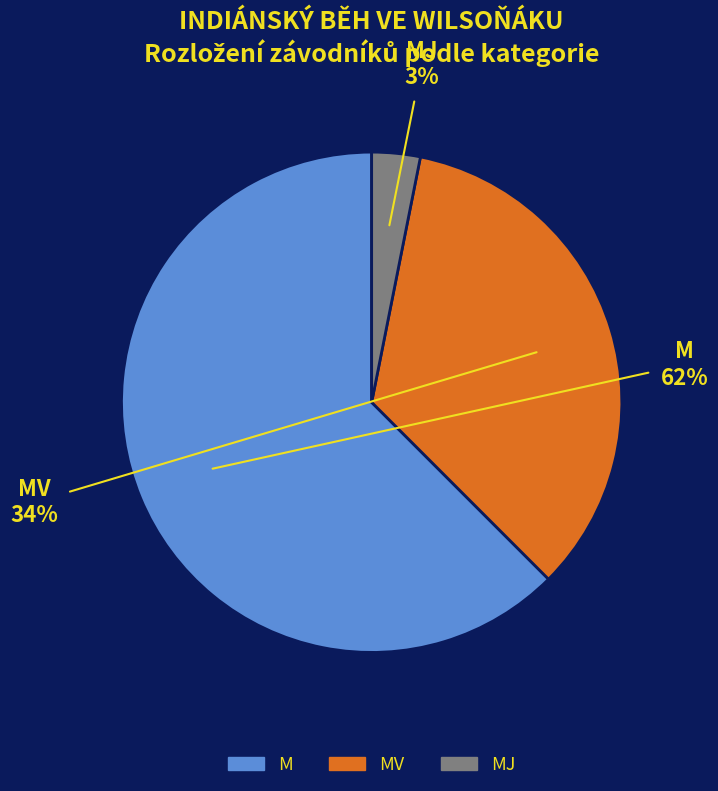

How many slices are in this pie chart?

3